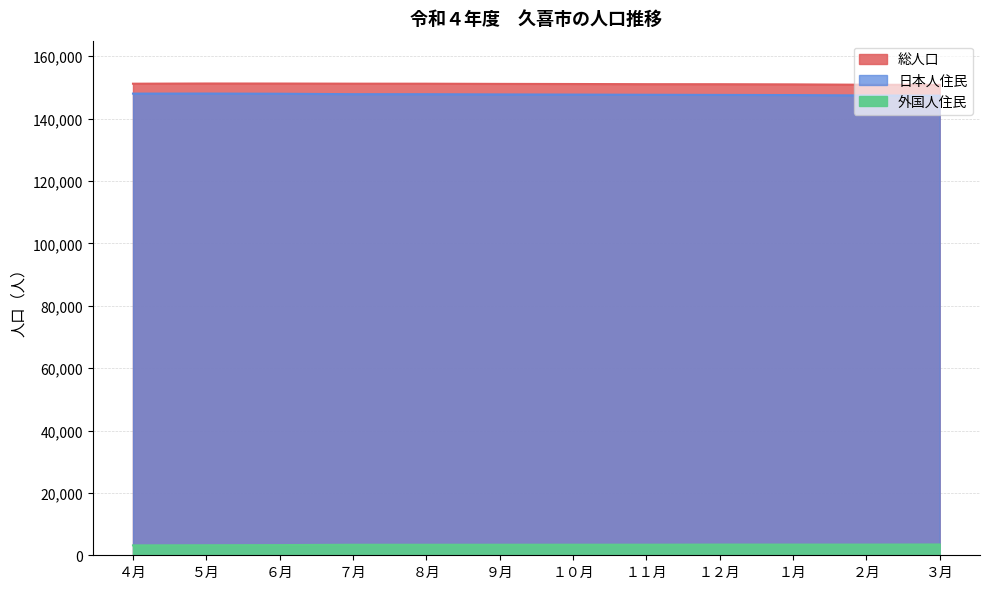

At which label is 日本人住民 closest to 147706?

１０月